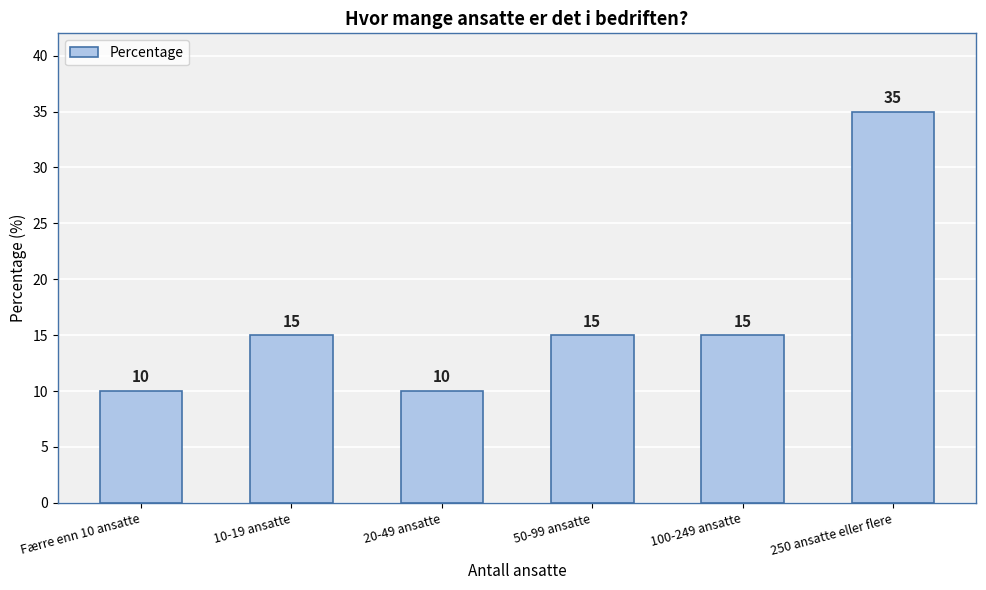

The value at 100-249 ansatte is 10. True or false?

False